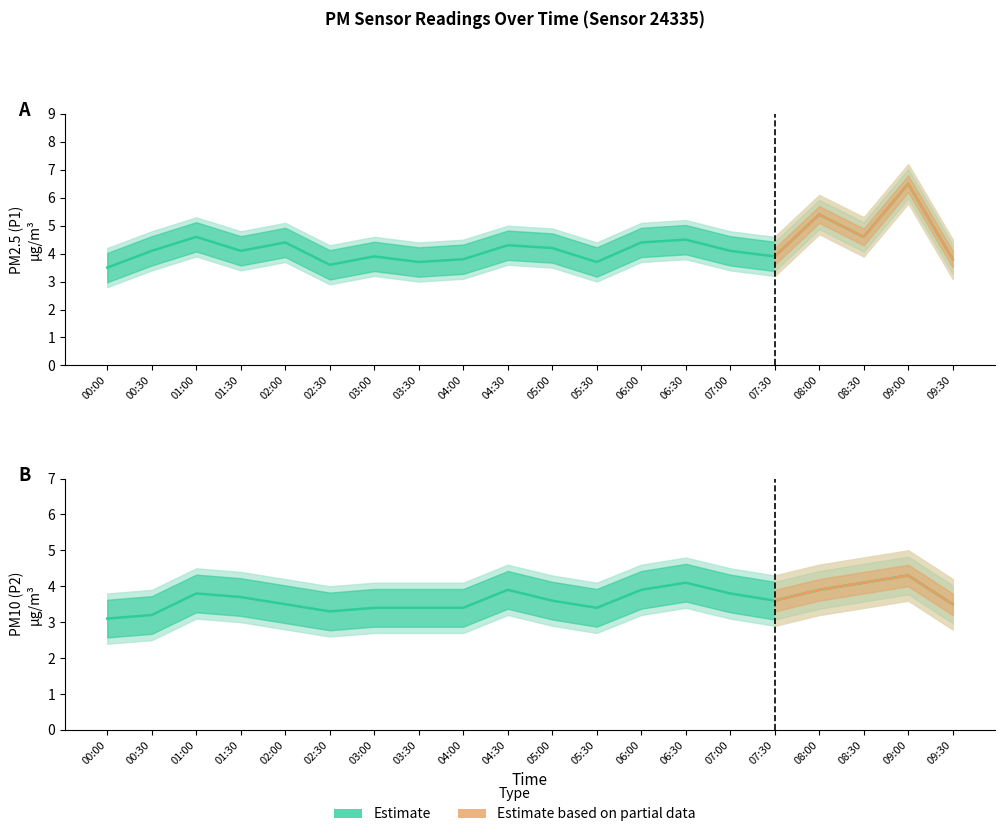

What is the sum of the P2 values at 05:00 and 06:30?

7.7